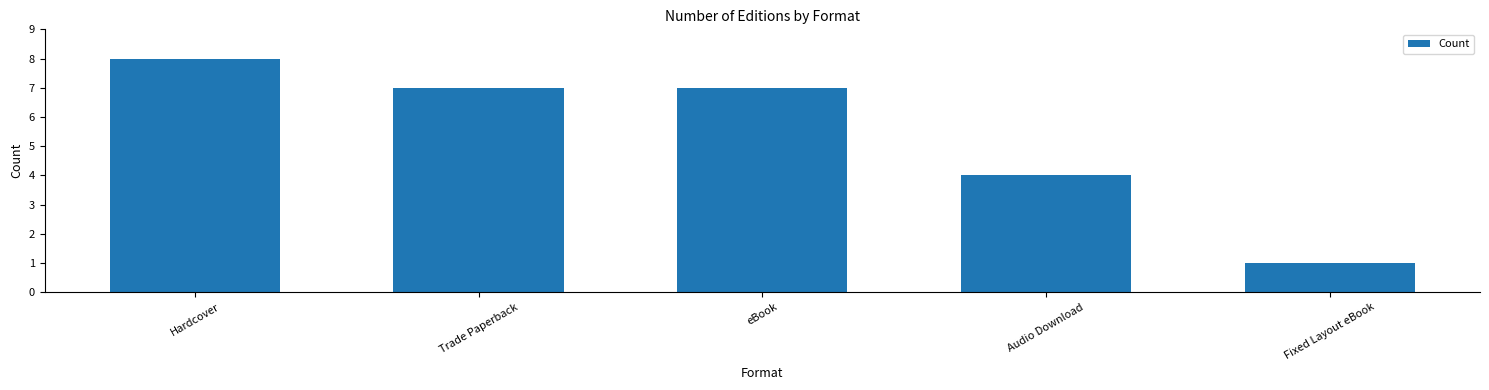

Reading left to right, what are all the values shown in this chart?

8	7	7	4	1